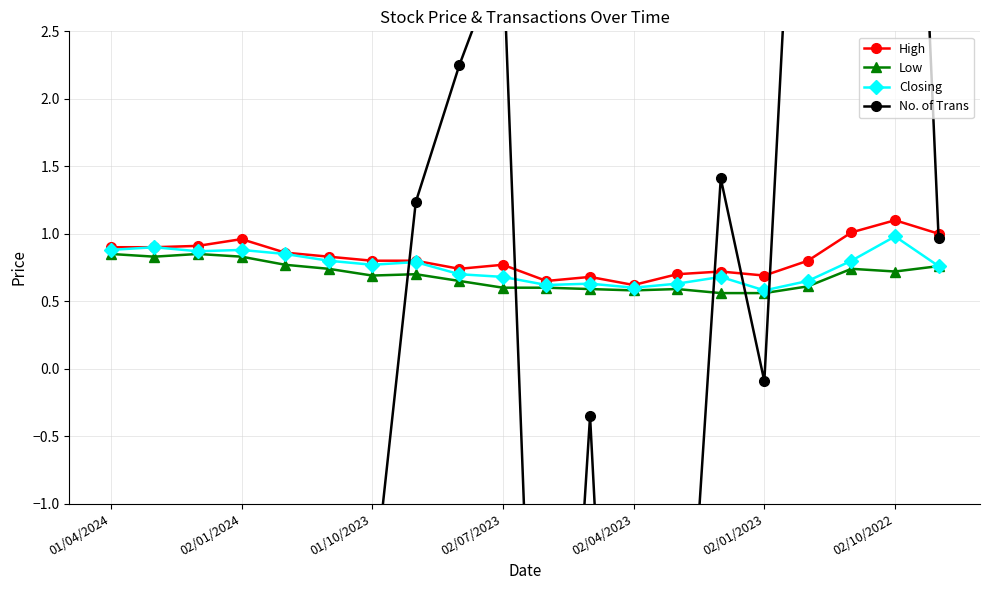

Is this an area chart (filled region under the line)?

No